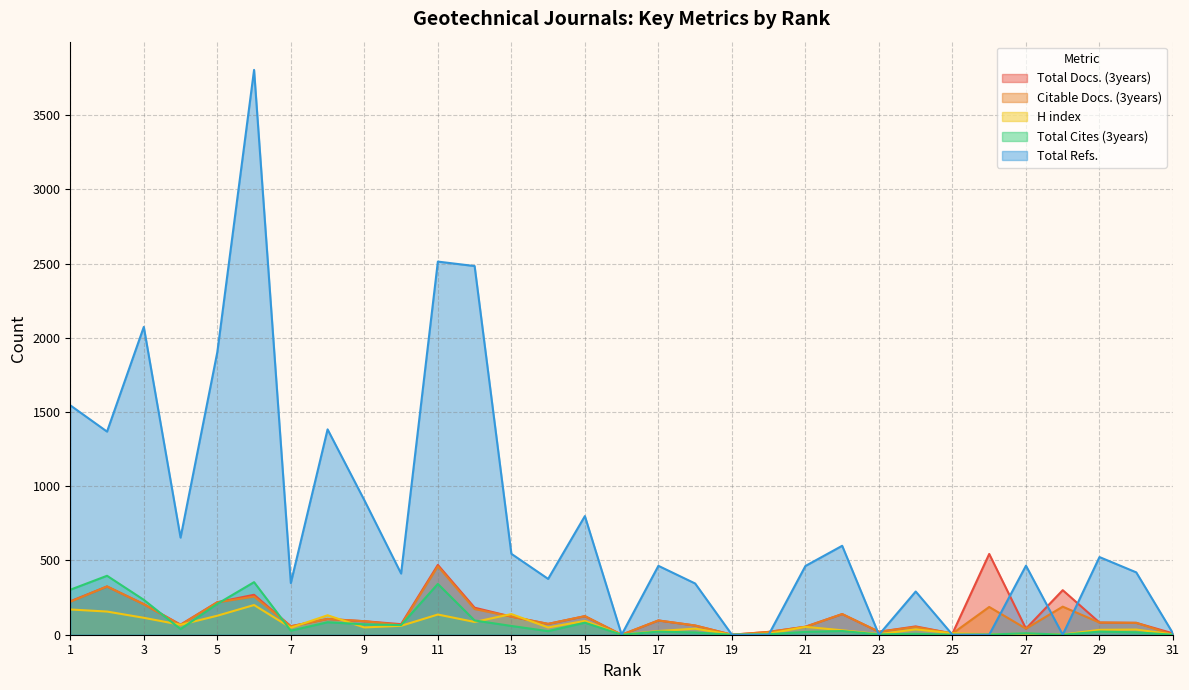

The Citable Docs. (3years) series shows 205 at 3. True or false?

True